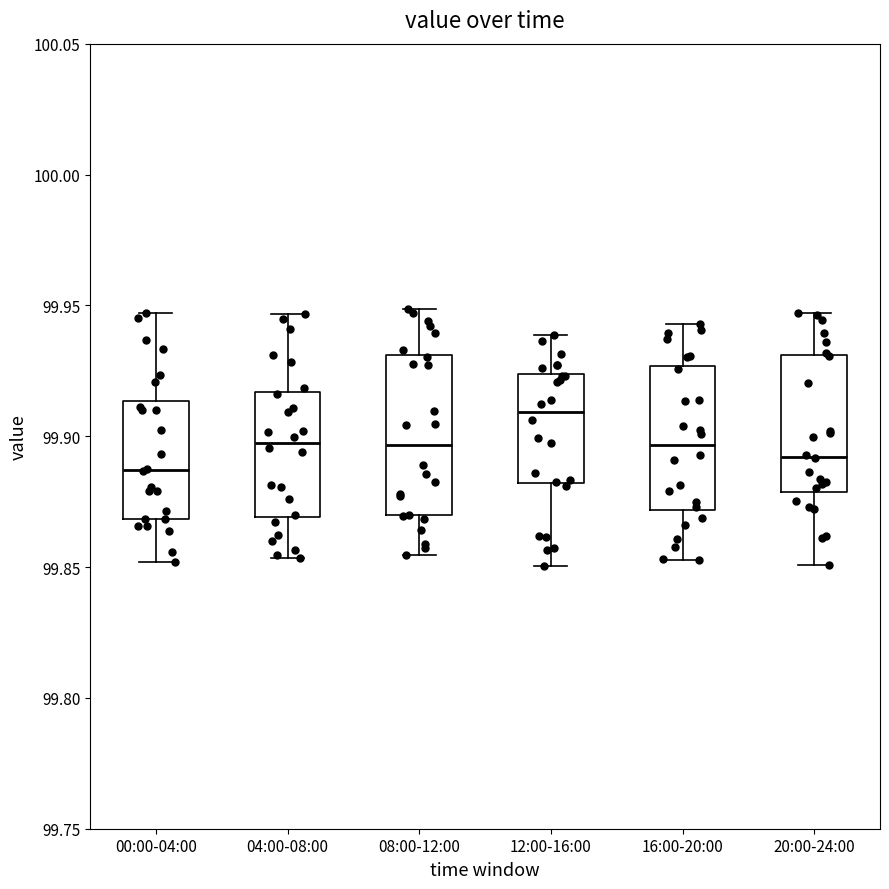

Reading left to right, read every box against the y-axis: the position of its median line, the range the box covers, and the ends of its whiskers. The values are not printed on the chart, so give them approximately, as read against the axis.

00:00-04:00: median 99.885, box 99.870 to 99.915, whiskers 99.850 to 99.945
04:00-08:00: median 99.900, box 99.870 to 99.915, whiskers 99.855 to 99.945
08:00-12:00: median 99.895, box 99.870 to 99.930, whiskers 99.855 to 99.950
12:00-16:00: median 99.910, box 99.880 to 99.925, whiskers 99.850 to 99.940
16:00-20:00: median 99.895, box 99.870 to 99.925, whiskers 99.855 to 99.945
20:00-24:00: median 99.890, box 99.880 to 99.930, whiskers 99.850 to 99.945